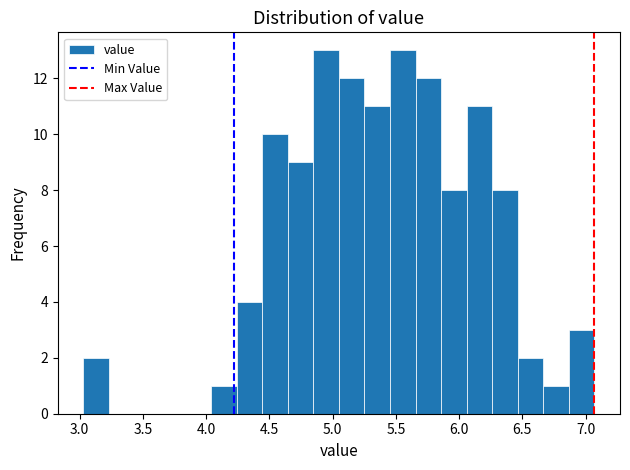

What is the height of the bar covering 6.25 to 6.45 on the x-axis? Neither the bar edges nor the heights are printed on the chart, so give them approximately, as read against the axes.

8